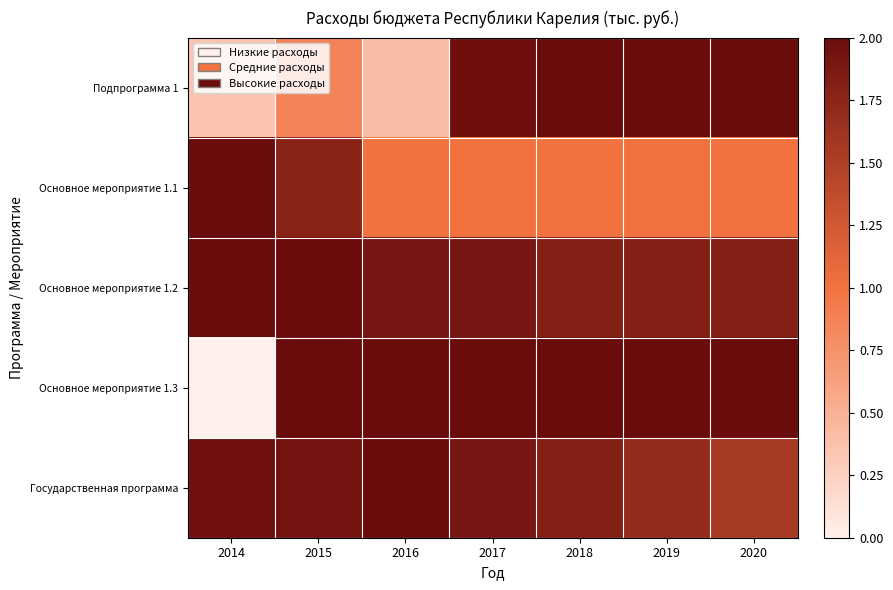

Rank the series by their maximum value, from highest to lowest.

Подпрограмма 1, Основное мероприятие 1.1, Основное мероприятие 1.2, Основное мероприятие 1.3, Государственная программа